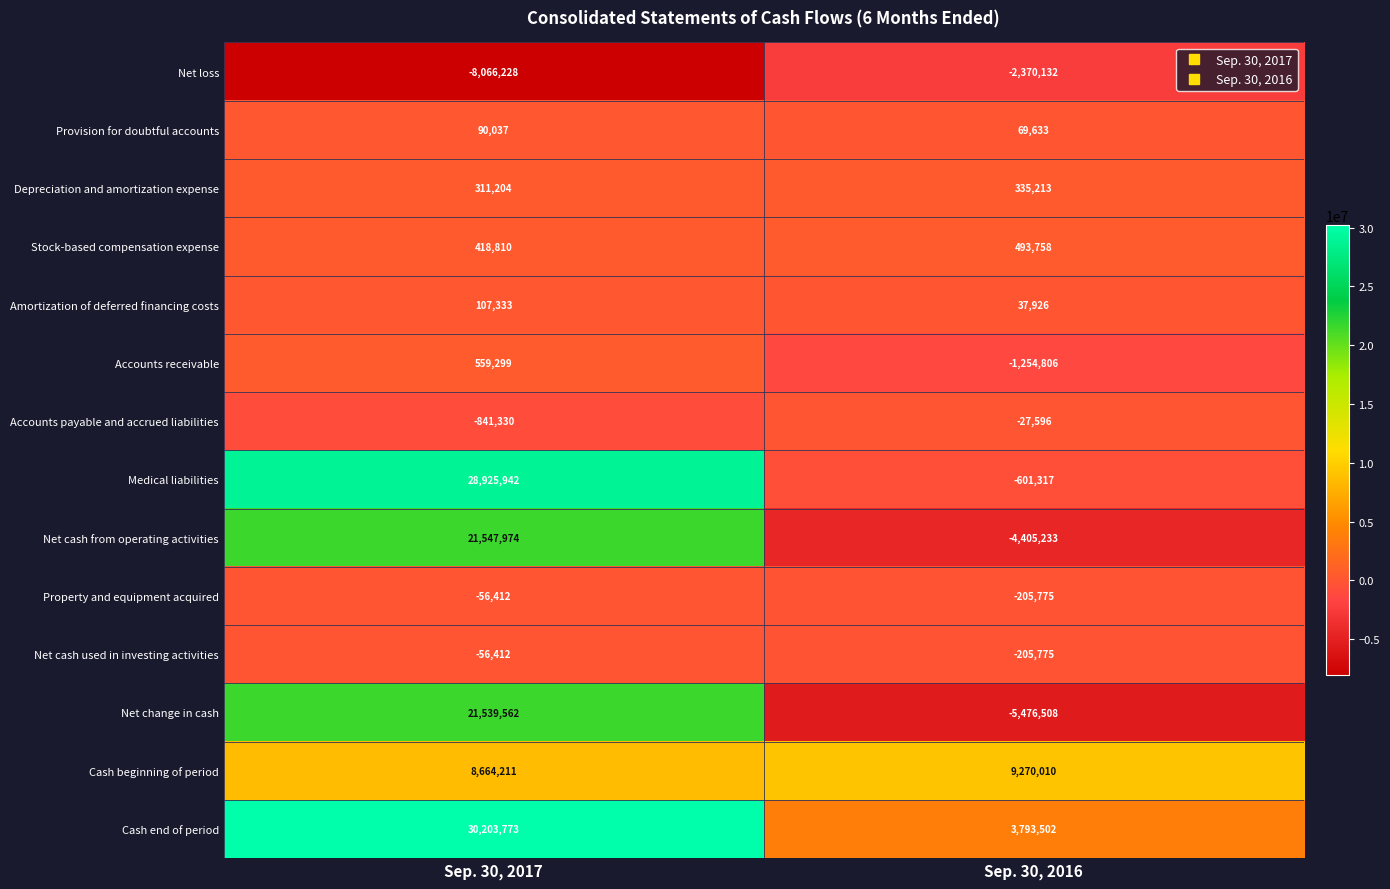

Reading left to right, list all the values displayed in this chart.

Net loss: -8066228	-2370132
Provision for doubtful accounts: 90037	69633
Depreciation and amortization expense: 311204	335213
Stock-based compensation expense: 418810	493758
Amortization of deferred financing costs: 107333	37926
Accounts receivable: 559299	-1254806
Accounts payable and accrued liabilities: -841330	-27596
Medical liabilities: 28925942	-601317
Net cash from operating activities: 21547974	-4405233
Property and equipment acquired: -56412	-205775
Net cash used in investing activities: -56412	-205775
Net change in cash: 21539562	-5476508
Cash beginning of period: 8664211	9270010
Cash end of period: 30203773	3793502